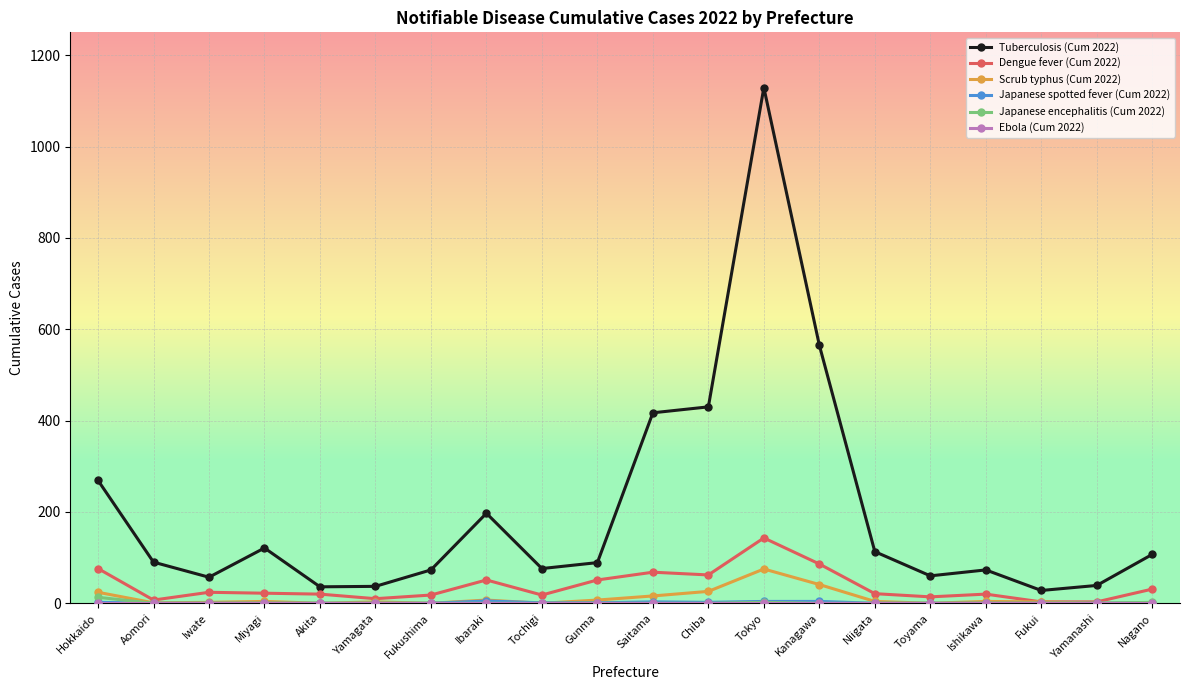

True or false: Tuberculosis (Cum 2022) has a value of 121 at Miyagi.

True